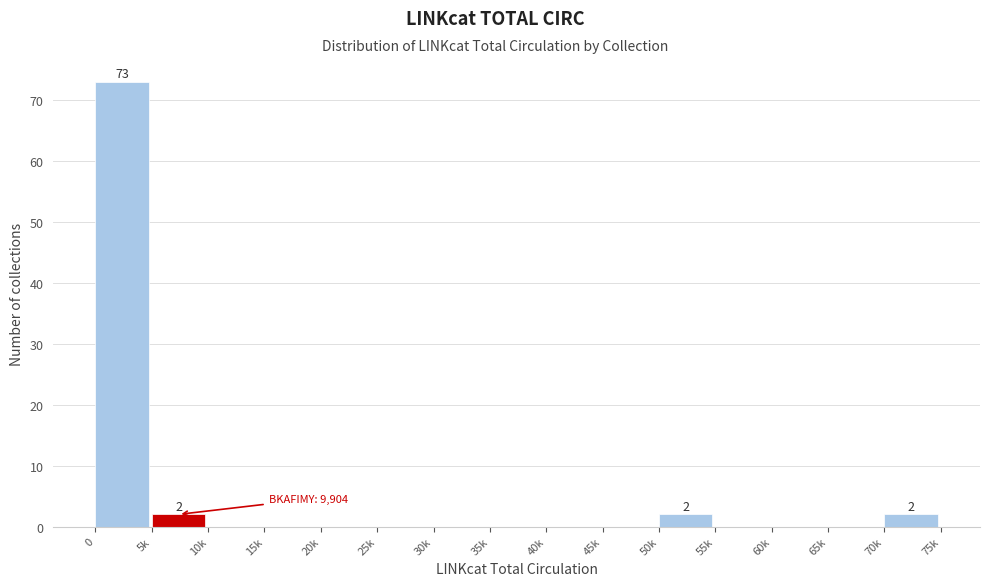

Reading right to left, extract all data points from this chart.

70k=2	65k=0	60k=0	55k=0	50k=2	45k=0	40k=0	35k=0	30k=0	25k=0	20k=0	15k=0	10k=0	5k=2	0=73